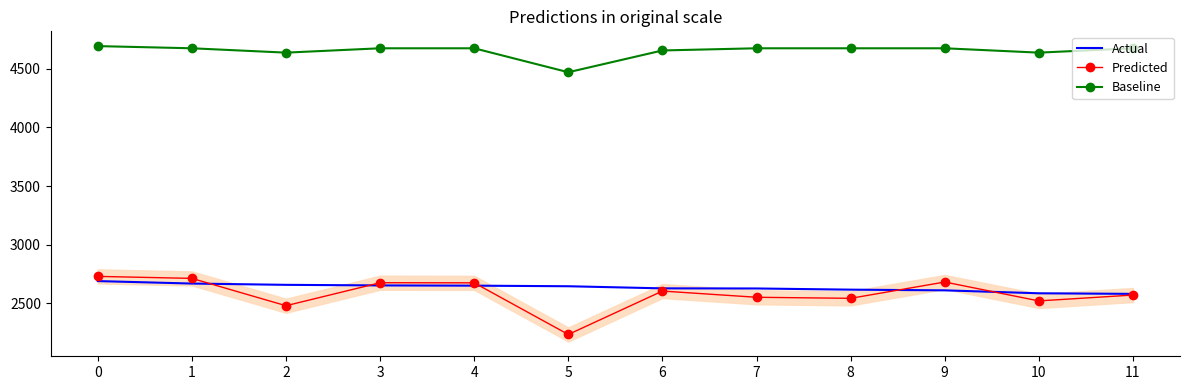

True or false: Baseline and Actual intersect in this chart.

False